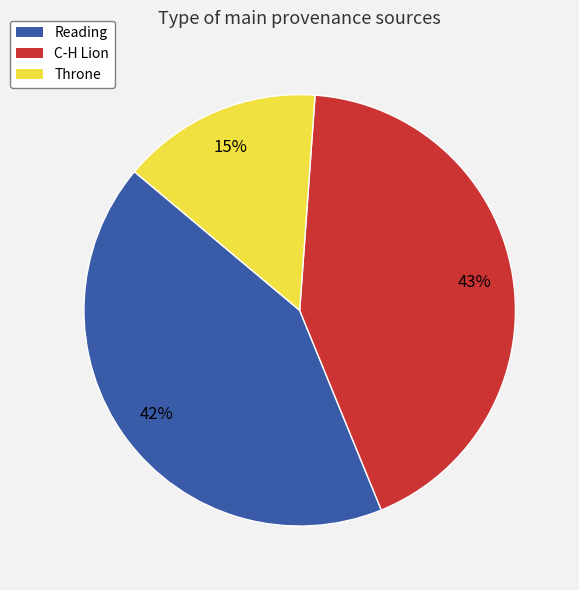

Which slice is the smallest?

Throne